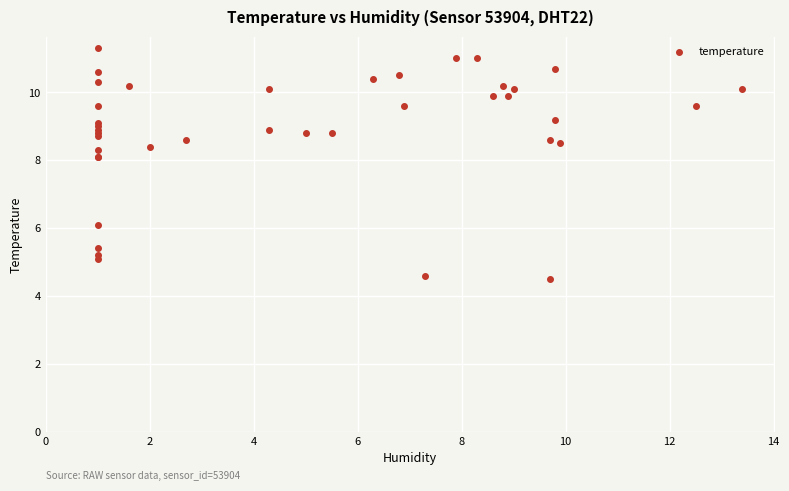

What Y value in the scatter plot is closest to 7?

6.1